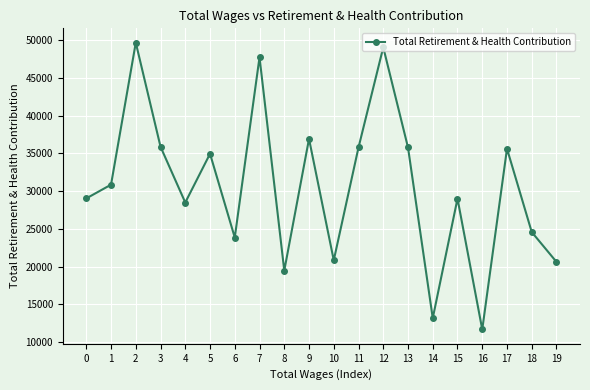

How many data points does each series have?

20